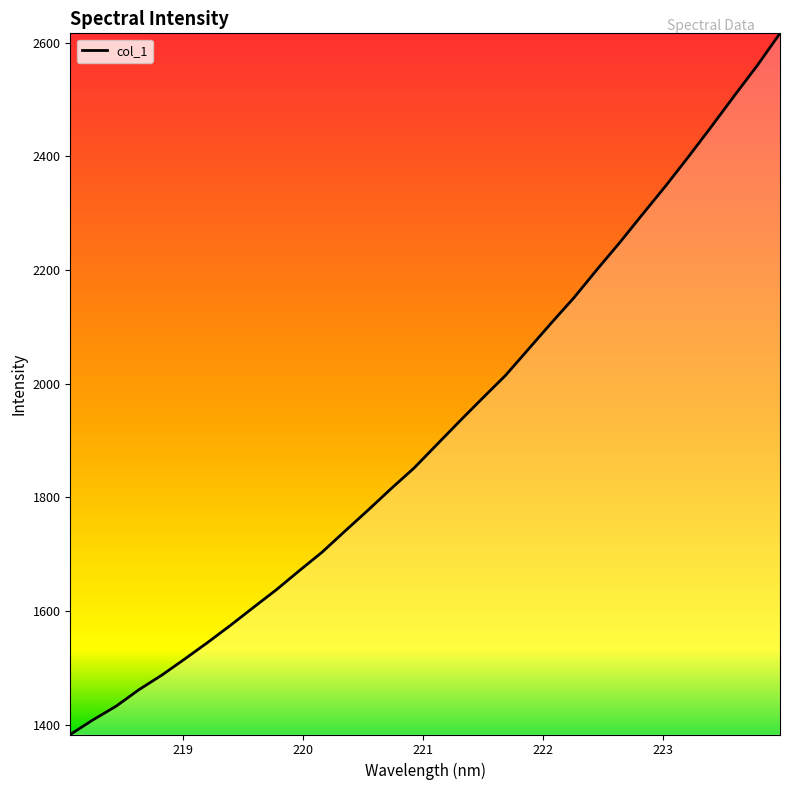

How many lines are shown in the chart?

1